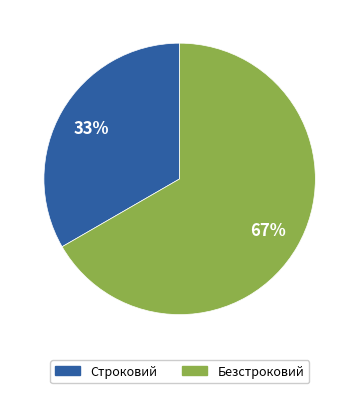

To the nearest percent, what is the average slice percentage?

50%